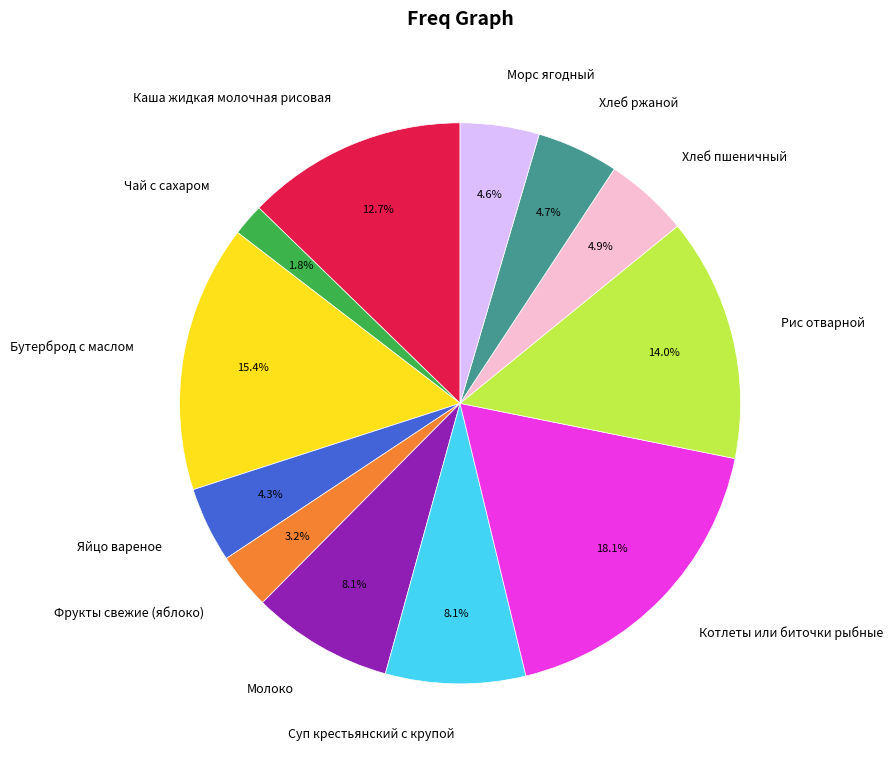

To the nearest percent, what percentage of the pie is Котлеты или биточки рыбные?

18%